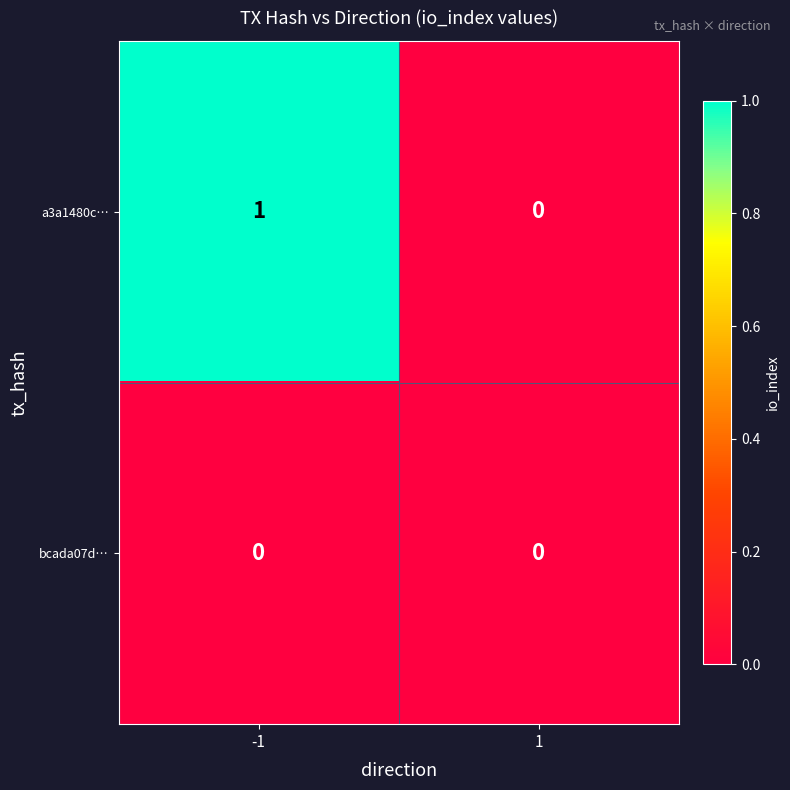

Which series has the widest spread of values?

a3a1480c…